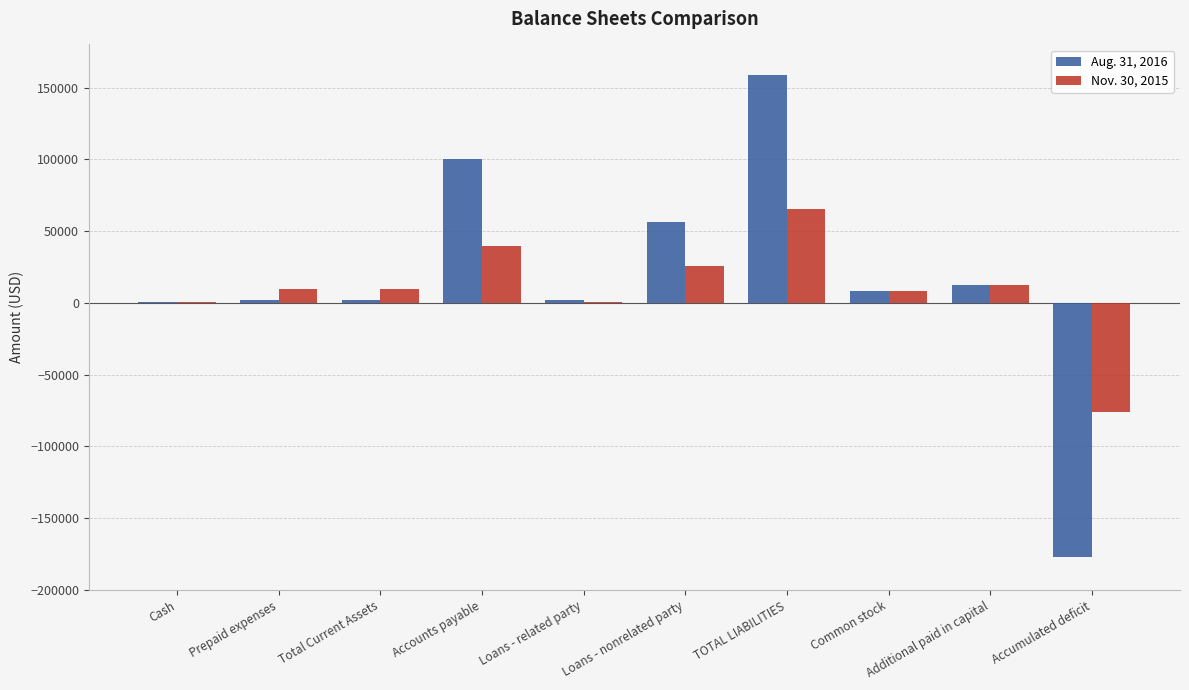

How many categories are shown in the chart?

10